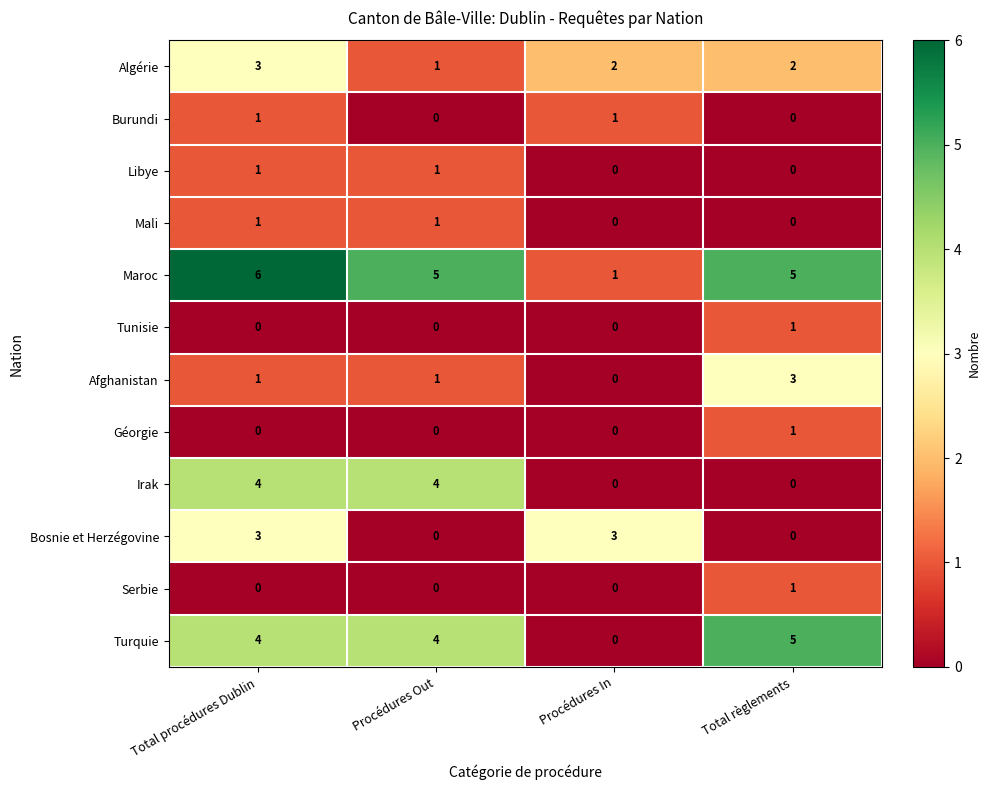

At which category does the chart reach its peak across all series?

Total procédures Dublin